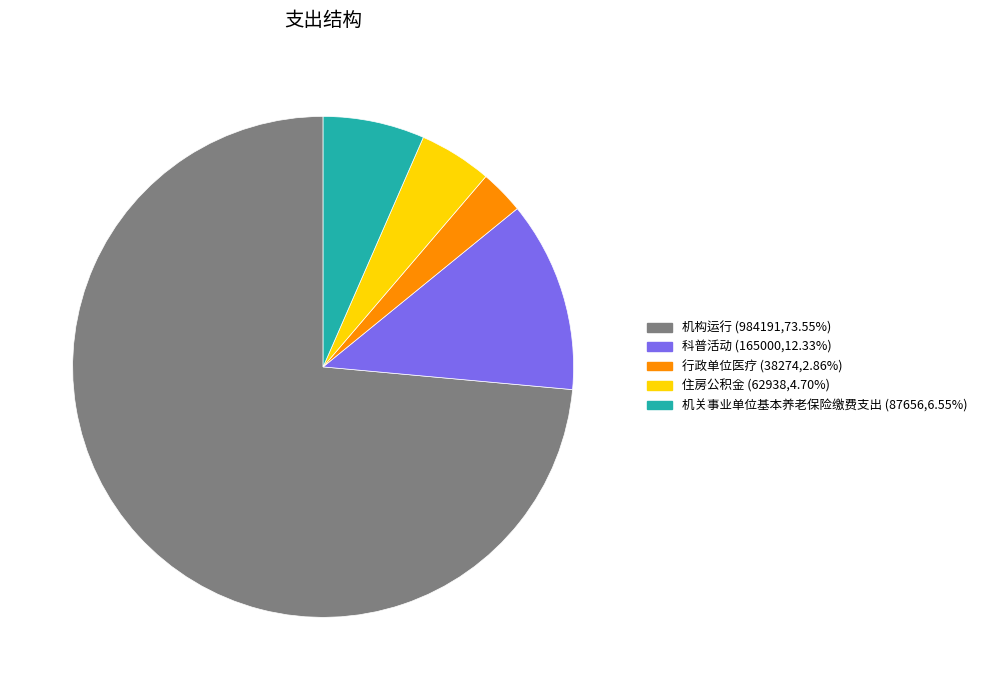

Approximately how many times larger is the value at 科普活动 compared to 机关事业单位基本养老保险缴费支出?

1.9